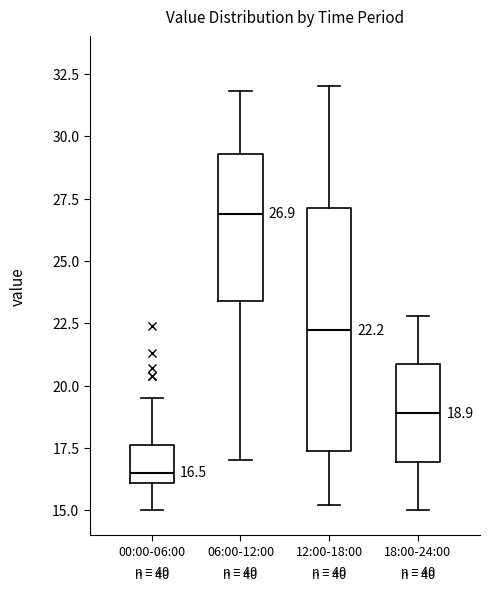

Which box has the highest median line?

06:00-12:00